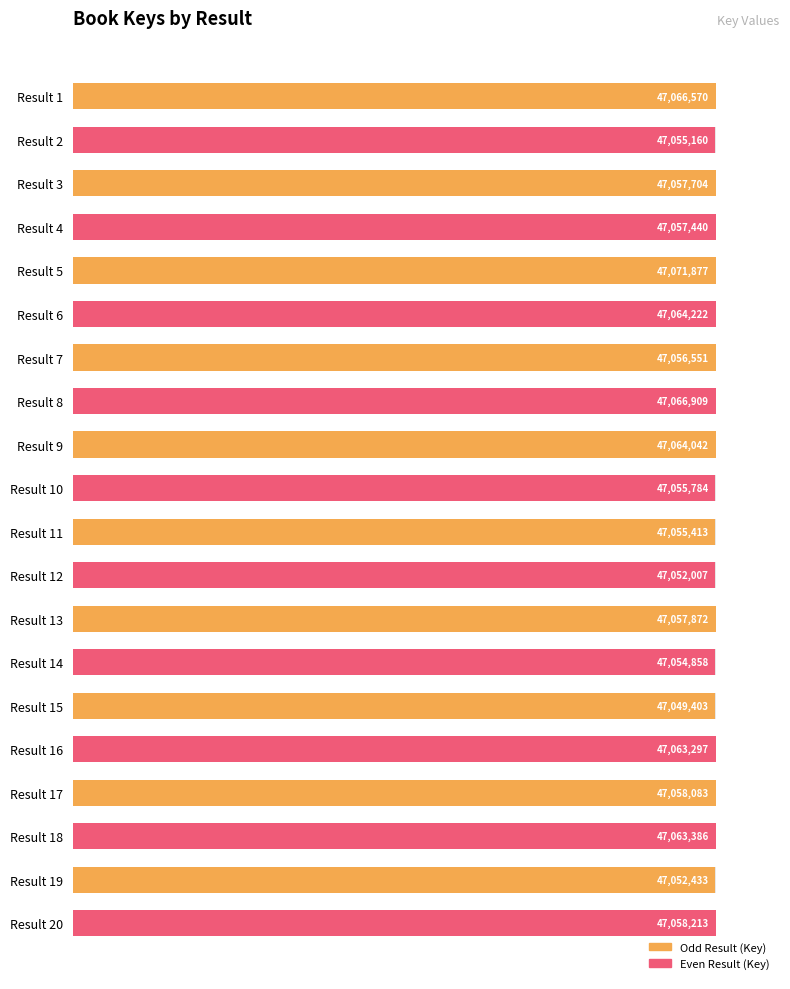

How many bars are there in total?

20